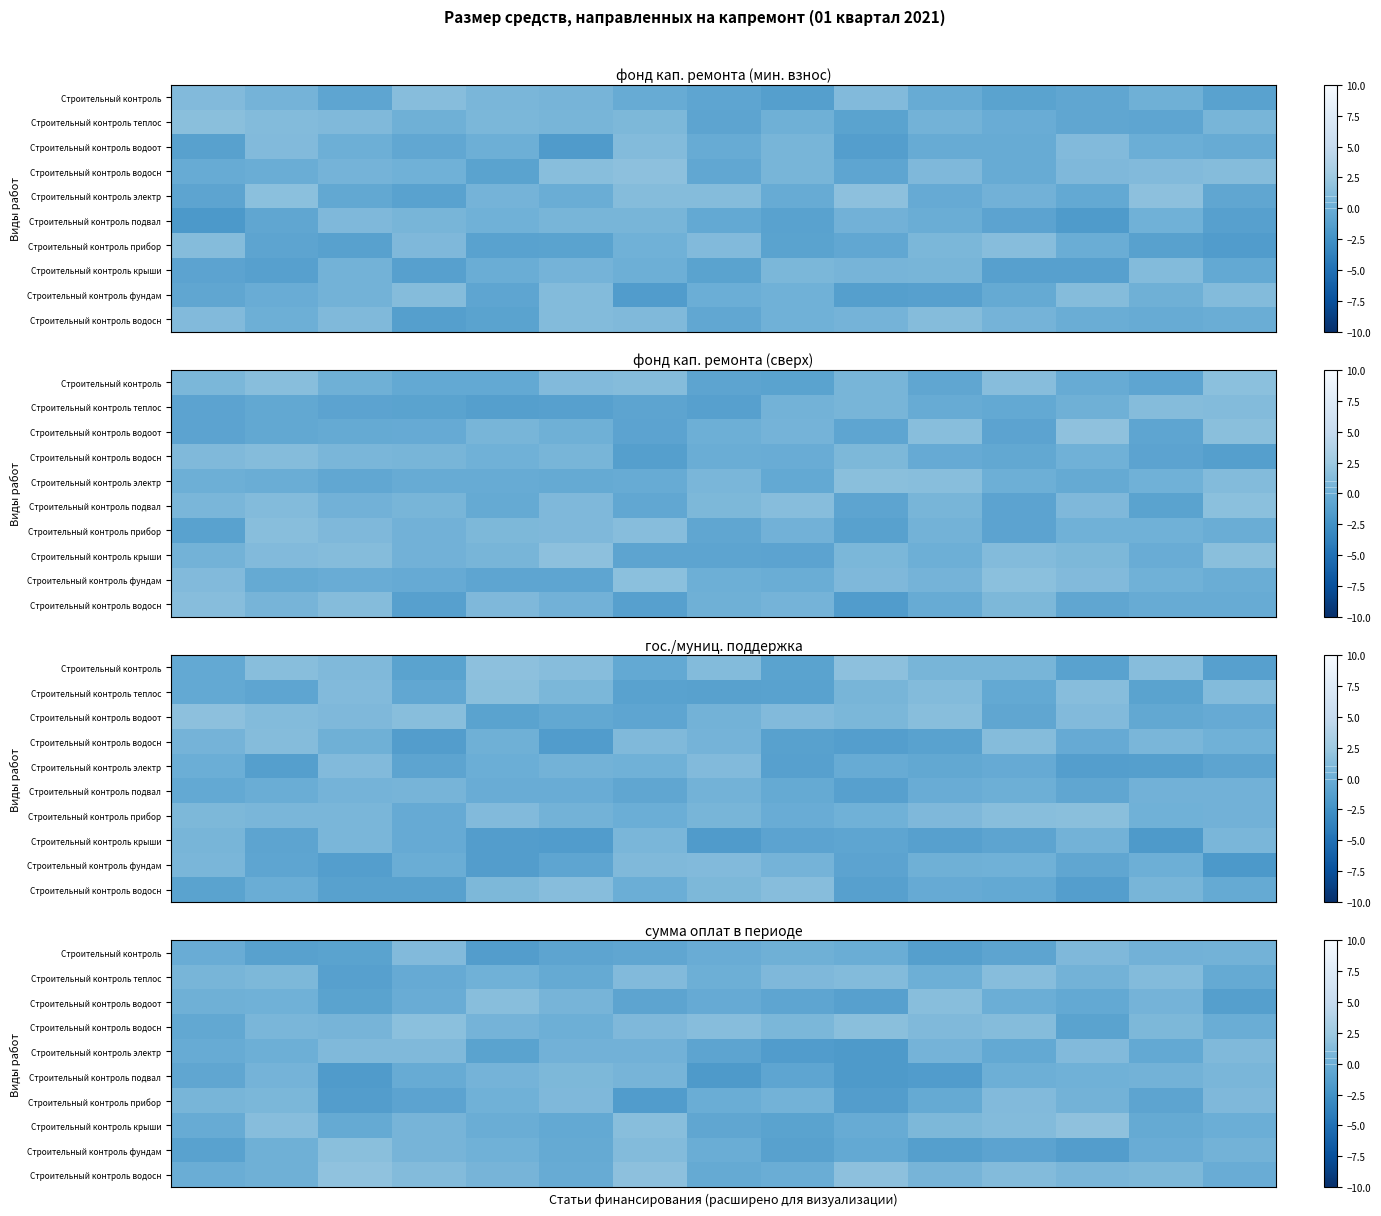

What is the spread (max minus min) of values at 3?

2.5